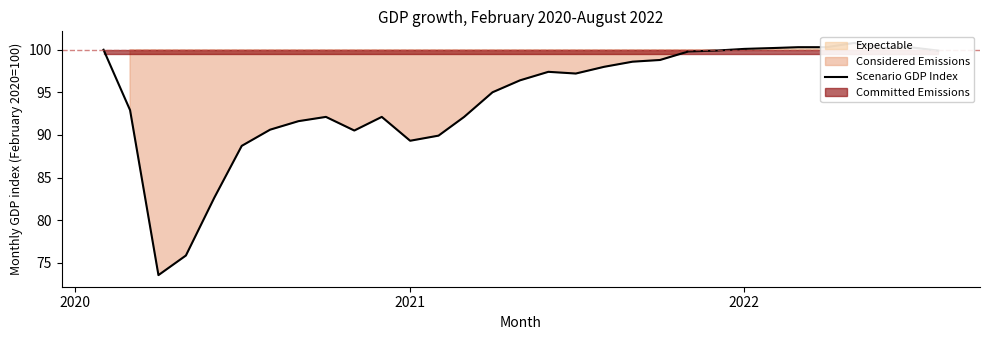

Reading right to left, list all the values displayed in this chart.

99.9	100.3	100.2	100.8	100.3	100.3	100.2	100.1	99.9	99.8	98.8	98.6	98.0	97.2	97.4	96.4	95.0	92.1	89.9	89.3	92.1	90.5	92.1	91.6	90.6	88.7	82.6	75.8	73.5	92.9	100.0